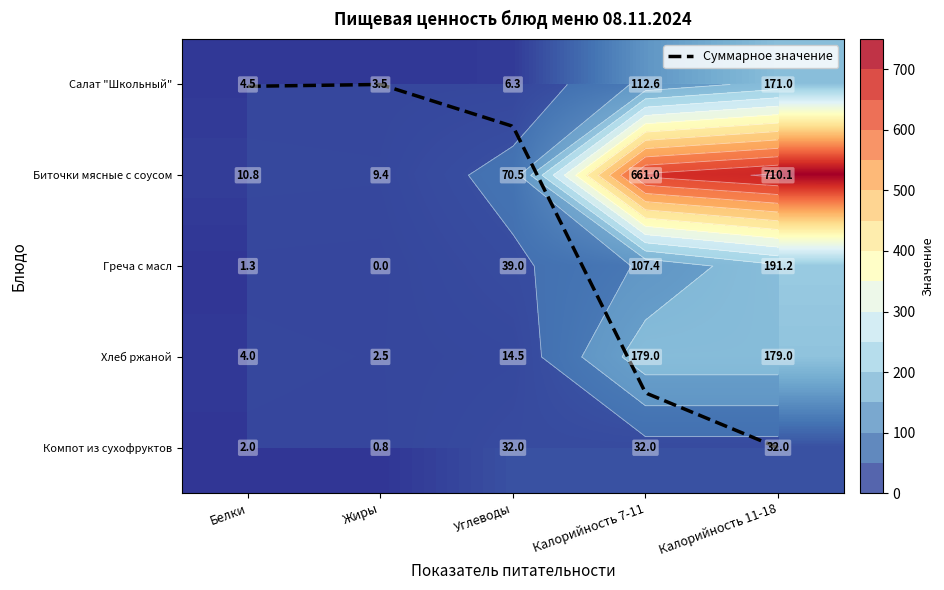

At Жиры, list the series in order from largest to smallest.

Биточки мясные с соусом, Салат "Школьный", Хлеб ржаной, Компот из сухофруктов, Греча с масл